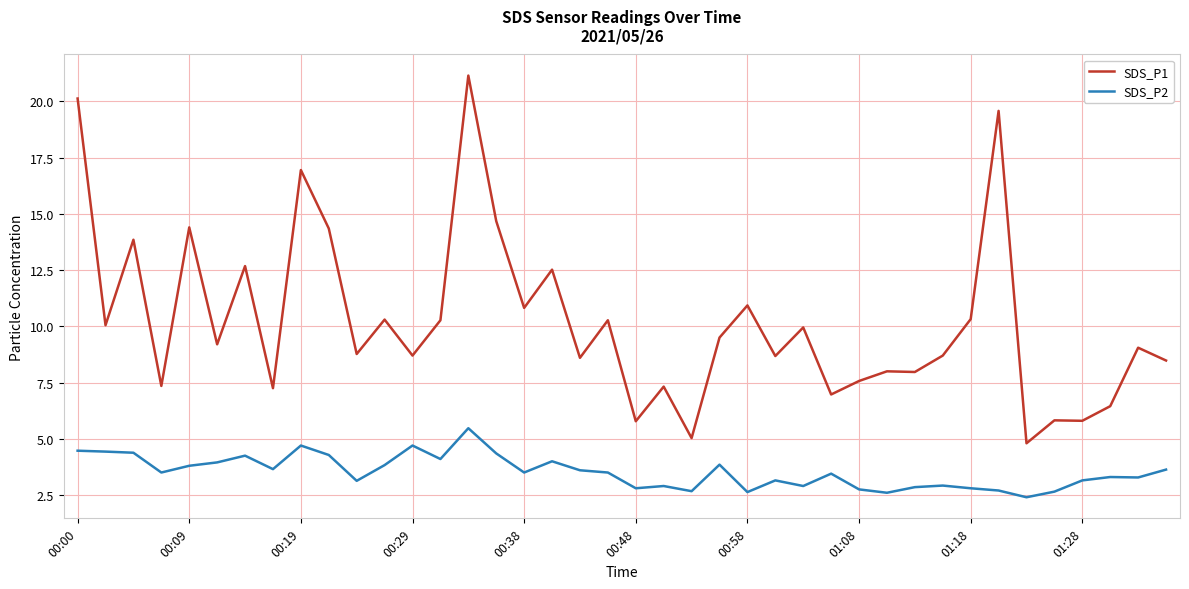

What is the highest value of the SDS_P2 series?

5.5